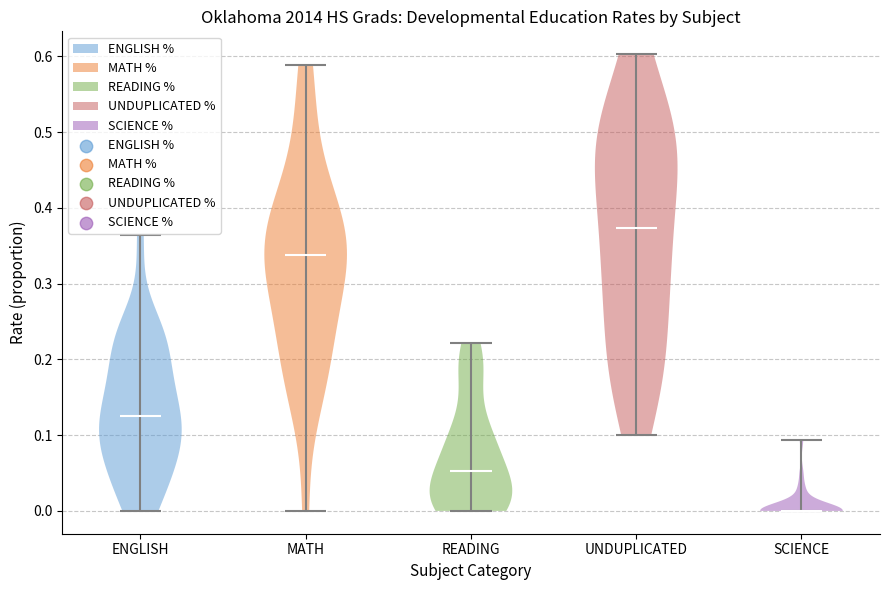

Reading left to right, read every violin against the y-axis: where its median line is, and the lowest and highest points it reaches. The values are not printed on the chart, so give them approximately, as read against the axis.

ENGLISH: median line 0.13, lowest point 0.00, highest point 0.36
MATH: median line 0.34, lowest point 0.00, highest point 0.59
READING: median line 0.05, lowest point 0.00, highest point 0.22
UNDUPLICATED: median line 0.37, lowest point 0.10, highest point 0.60
SCIENCE: median line 0.00, lowest point 0.00, highest point 0.09